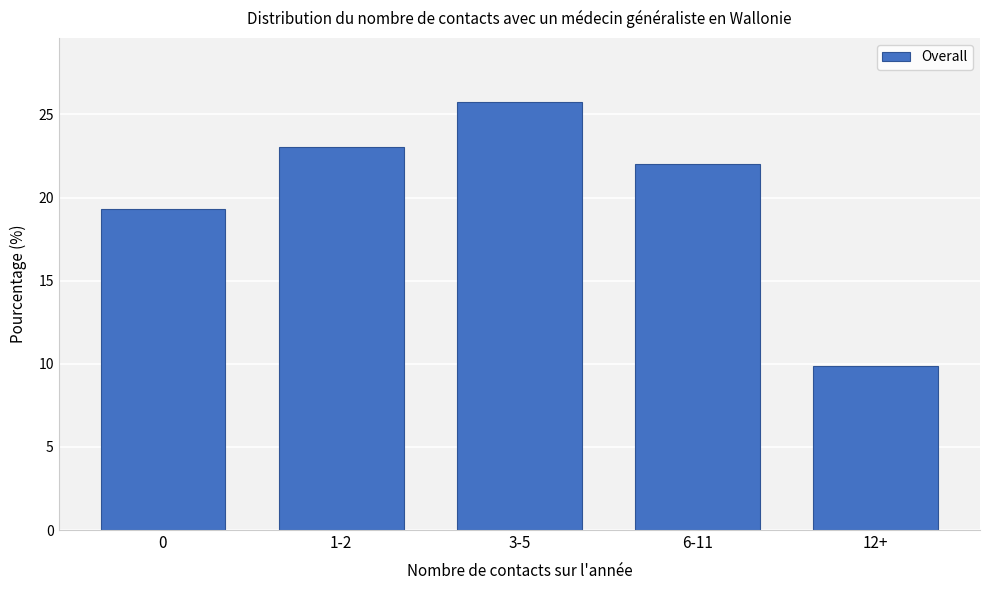

Reading left to right, extract all data points from this chart.

19.3	23.0	25.7	22.0	9.9